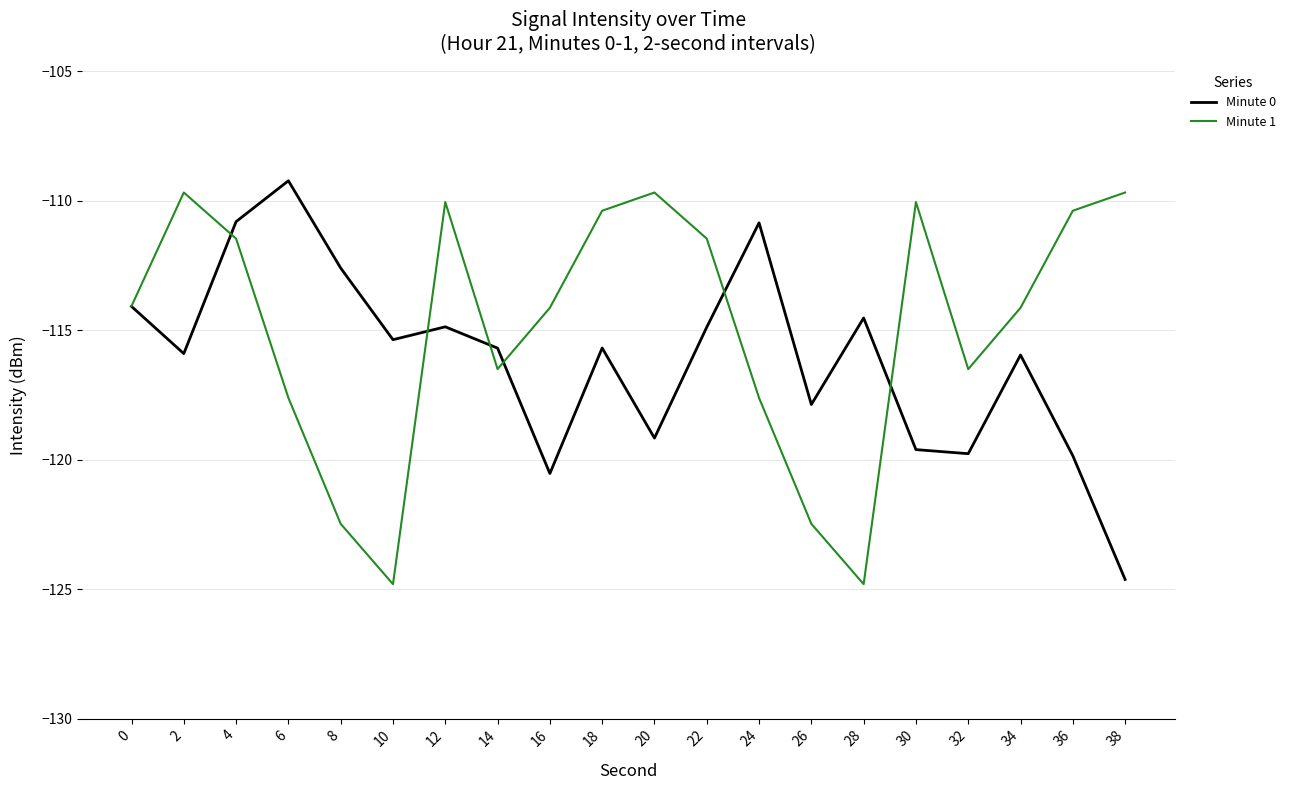

How many distinct data groups are displayed?

2